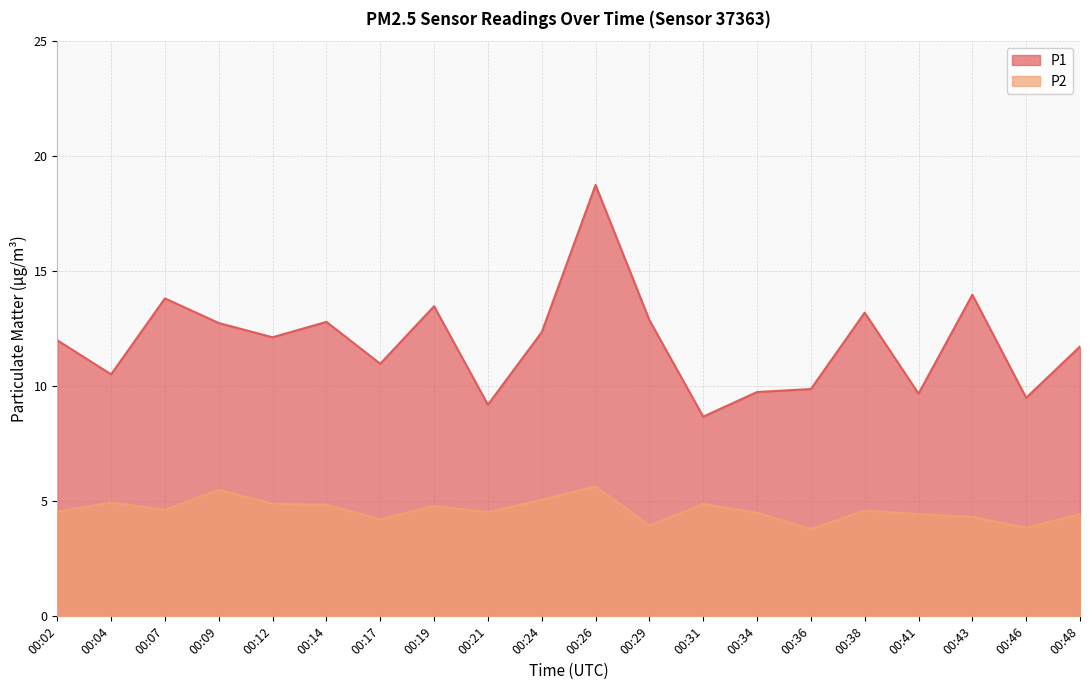

Which has a higher value, 00:04 or 00:24?

00:24